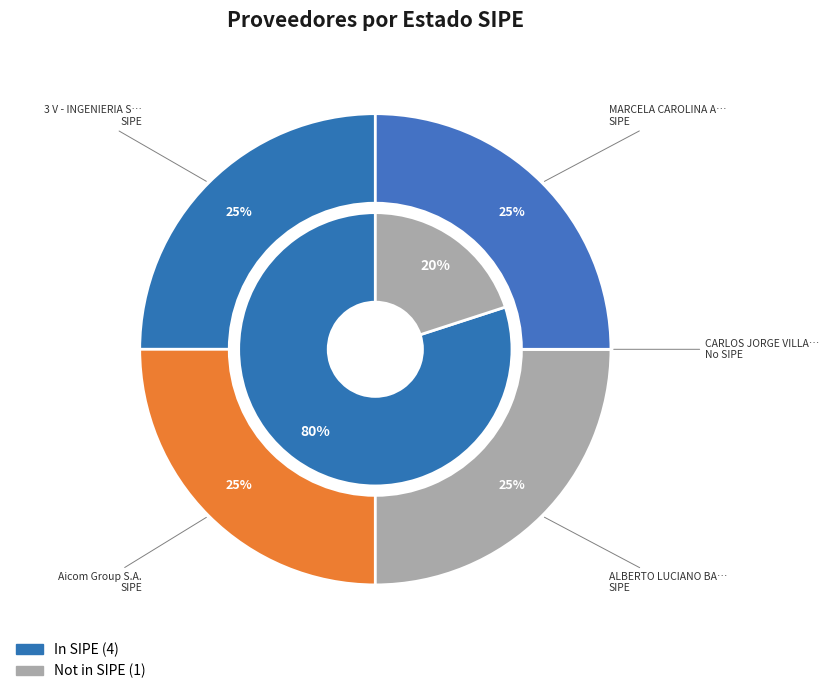

What is the smallest slice in the pie chart?

CARLOS JORGE VILLASANTI ORTIZ